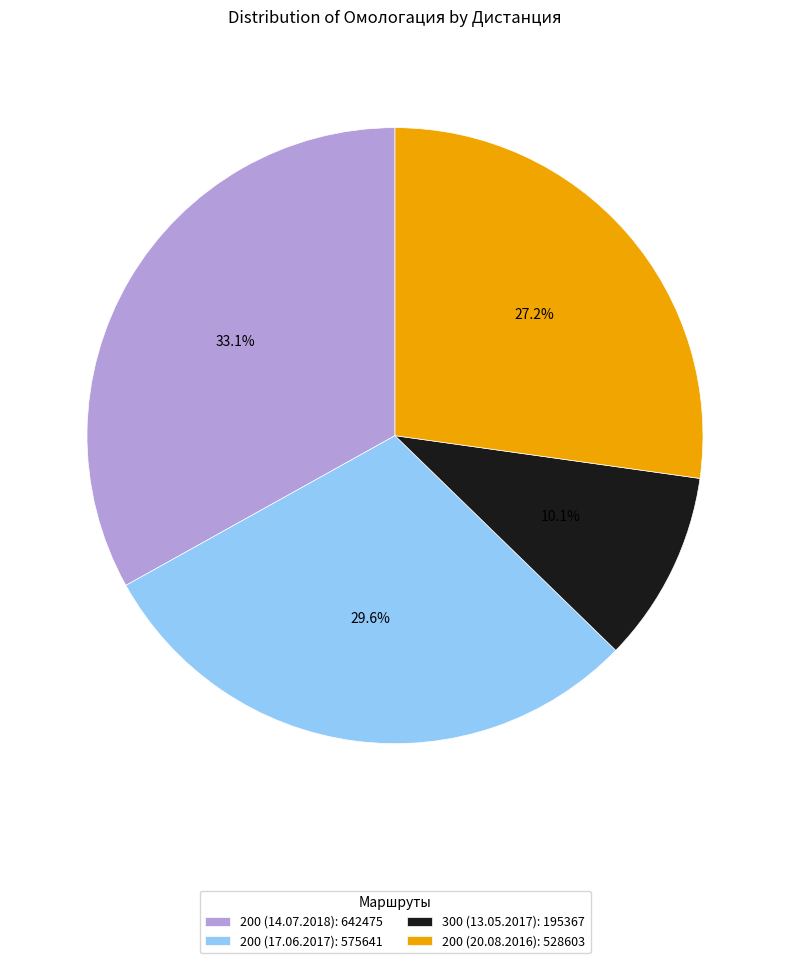

To the nearest percent, what percentage of the pie is 300 (13.05.2017)?

10%